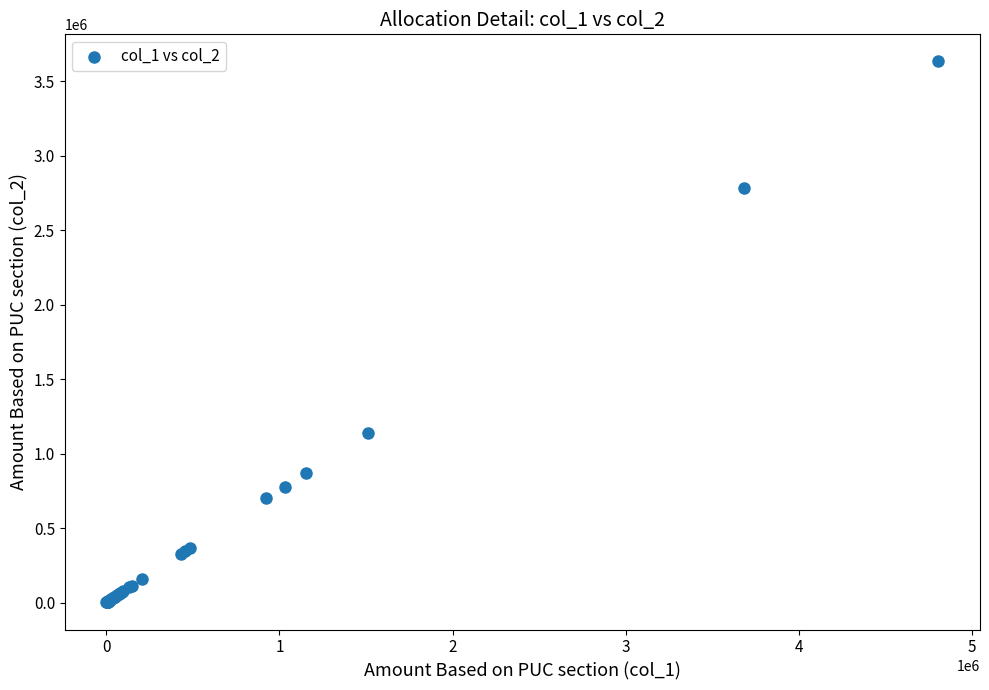

What Y value in the scatter plot is closest to 1816243?

1140482.2